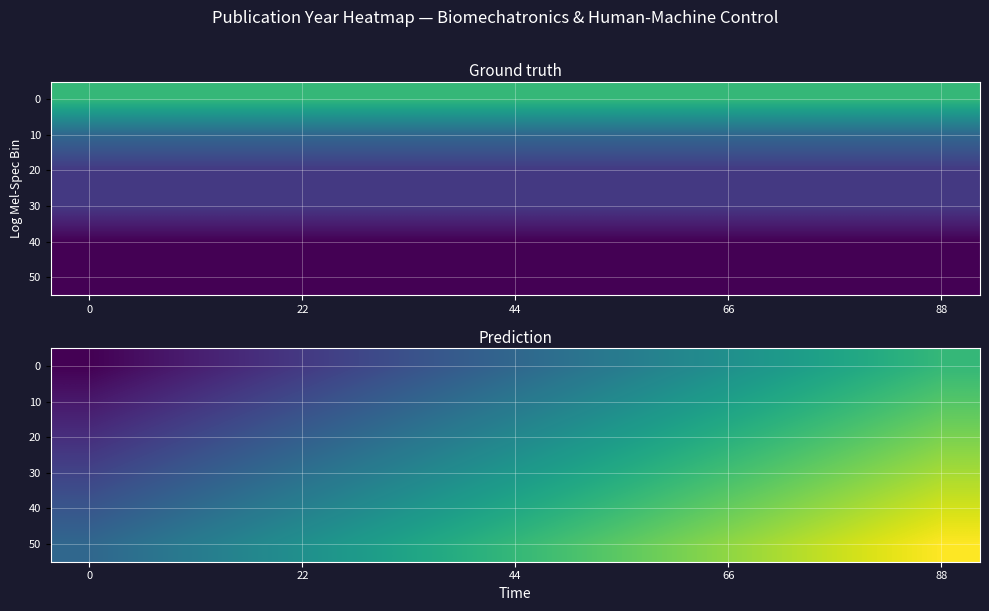

What is the average value of the 30 series?

2020.2